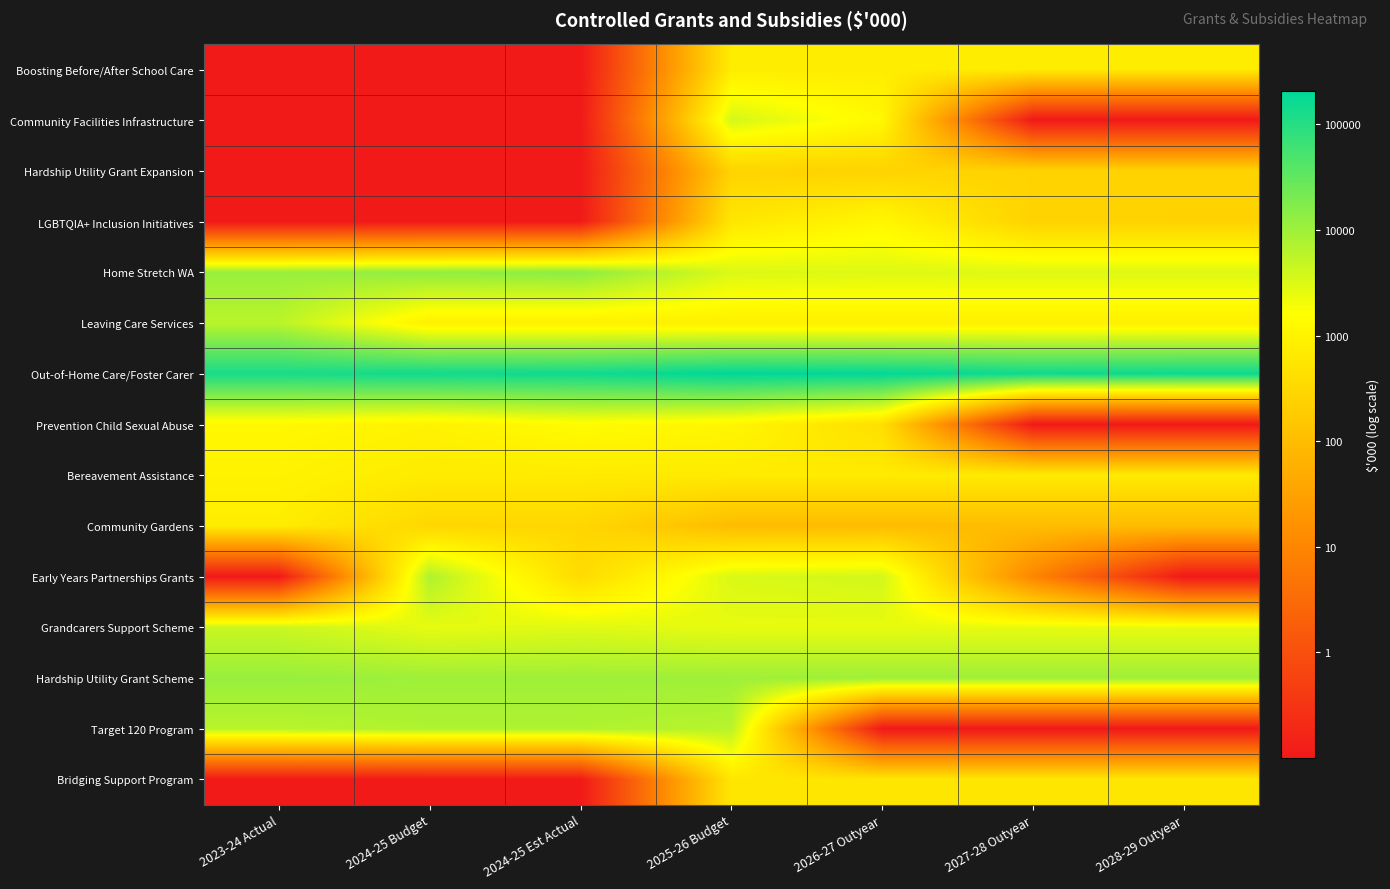

Reading left to right, extract all data points from this chart.

Boosting Before/After School Care: 2023-24 Actual=-1.0	2024-25 Budget=-1.0	2024-25 Est Actual=-1.0	2025-26 Budget=2.9	2026-27 Outyear=2.9	2027-28 Outyear=2.9	2028-29 Outyear=2.9
Community Facilities Infrastructure: 2023-24 Actual=-1.0	2024-25 Budget=-1.0	2024-25 Est Actual=-1.0	2025-26 Budget=3.6	2026-27 Outyear=3.1	2027-28 Outyear=-1.0	2028-29 Outyear=-1.0
Hardship Utility Grant Expansion: 2023-24 Actual=-1.0	2024-25 Budget=-1.0	2024-25 Est Actual=-1.0	2025-26 Budget=2.4	2026-27 Outyear=2.4	2027-28 Outyear=2.4	2028-29 Outyear=2.4
LGBTQIA+ Inclusion Initiatives: 2023-24 Actual=-1.0	2024-25 Budget=-1.0	2024-25 Est Actual=-1.0	2025-26 Budget=2.8	2026-27 Outyear=3.1	2027-28 Outyear=2.4	2028-29 Outyear=2.4
Home Stretch WA: 2023-24 Actual=4.0	2024-25 Budget=4.1	2024-25 Est Actual=4.1	2025-26 Budget=3.5	2026-27 Outyear=3.5	2027-28 Outyear=3.5	2028-29 Outyear=3.5
Leaving Care Services: 2023-24 Actual=3.8	2024-25 Budget=2.9	2024-25 Est Actual=2.9	2025-26 Budget=2.9	2026-27 Outyear=2.9	2027-28 Outyear=2.9	2028-29 Outyear=2.9
Out-of-Home Care/Foster Carer: 2023-24 Actual=5.1	2024-25 Budget=5.2	2024-25 Est Actual=5.2	2025-26 Budget=5.3	2026-27 Outyear=5.3	2027-28 Outyear=5.2	2028-29 Outyear=5.2
Prevention Child Sexual Abuse: 2023-24 Actual=3.1	2024-25 Budget=3.0	2024-25 Est Actual=3.2	2025-26 Budget=3.0	2026-27 Outyear=2.6	2027-28 Outyear=-1.0	2028-29 Outyear=-1.0
Bereavement Assistance: 2023-24 Actual=3.0	2024-25 Budget=2.8	2024-25 Est Actual=2.8	2025-26 Budget=2.8	2026-27 Outyear=2.8	2027-28 Outyear=2.8	2028-29 Outyear=2.8
Community Gardens: 2023-24 Actual=2.9	2024-25 Budget=2.5	2024-25 Est Actual=2.5	2025-26 Budget=2.0	2026-27 Outyear=2.0	2027-28 Outyear=2.0	2028-29 Outyear=2.0
Early Years Partnerships Grants: 2023-24 Actual=-1.0	2024-25 Budget=3.9	2024-25 Est Actual=2.6	2025-26 Budget=3.5	2026-27 Outyear=3.6	2027-28 Outyear=1.0	2028-29 Outyear=-1.0
Grandcarers Support Scheme: 2023-24 Actual=3.7	2024-25 Budget=3.4	2024-25 Est Actual=3.5	2025-26 Budget=3.4	2026-27 Outyear=3.4	2027-28 Outyear=3.4	2028-29 Outyear=3.4
Hardship Utility Grant Scheme: 2023-24 Actual=4.1	2024-25 Budget=4.0	2024-25 Est Actual=4.0	2025-26 Budget=4.0	2026-27 Outyear=4.0	2027-28 Outyear=4.0	2028-29 Outyear=4.0
Target 120 Program: 2023-24 Actual=3.8	2024-25 Budget=3.9	2024-25 Est Actual=3.9	2025-26 Budget=3.8	2026-27 Outyear=-1.0	2027-28 Outyear=-1.0	2028-29 Outyear=-1.0
Bridging Support Program: 2023-24 Actual=-1.0	2024-25 Budget=-1.0	2024-25 Est Actual=-1.0	2025-26 Budget=2.8	2026-27 Outyear=2.8	2027-28 Outyear=2.8	2028-29 Outyear=2.8